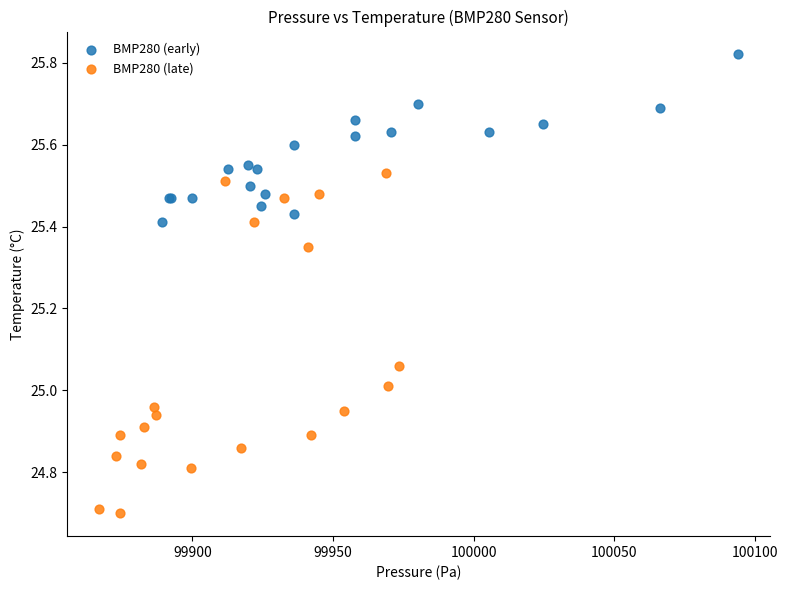

Which series contains the highest Y value?

BMP280 (early)